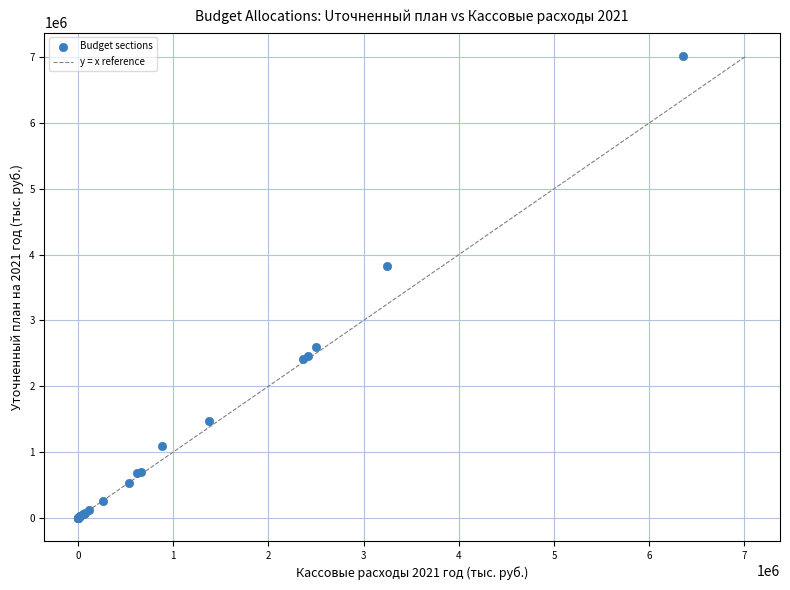

What Y value in the scatter plot is closest to 3511586?

3820953.7